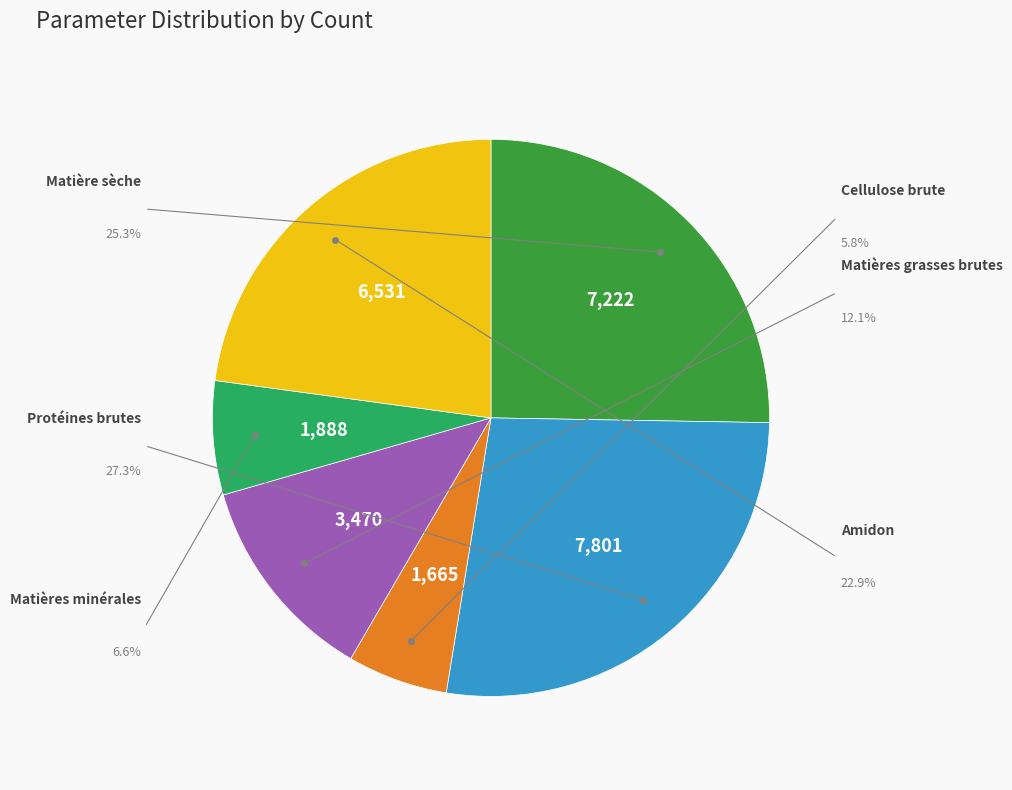

To the nearest percent, what is the difference between the largest and smallest slice percentages?

21%